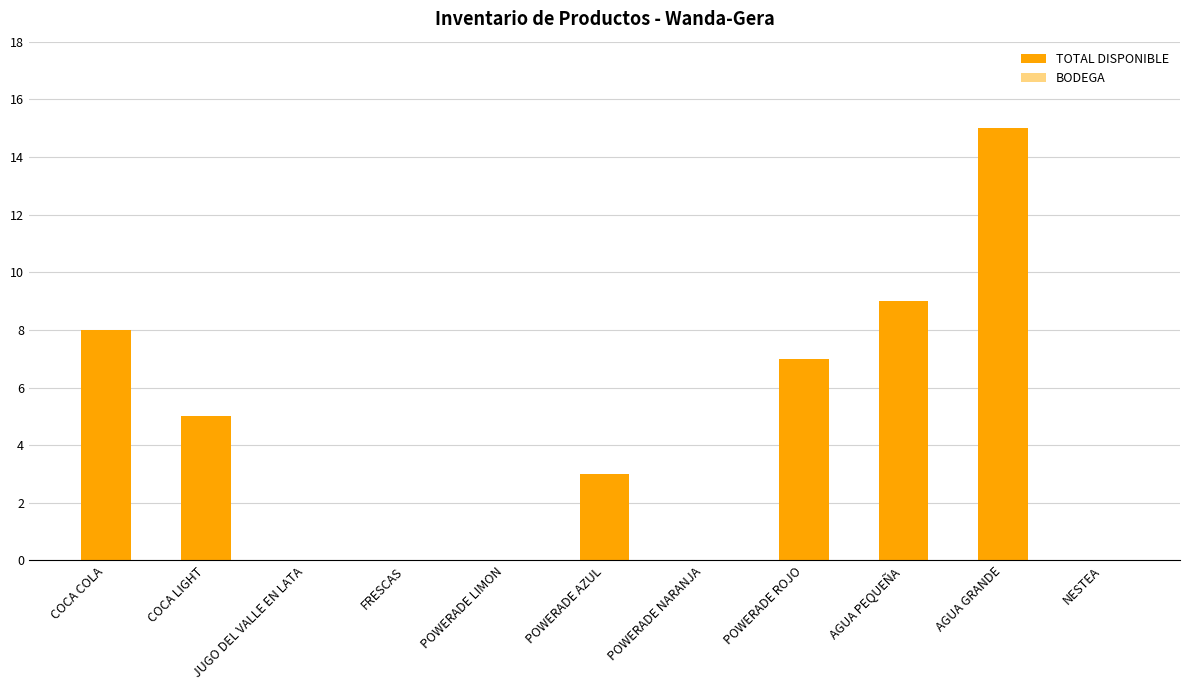

What is the sum of all values?

47